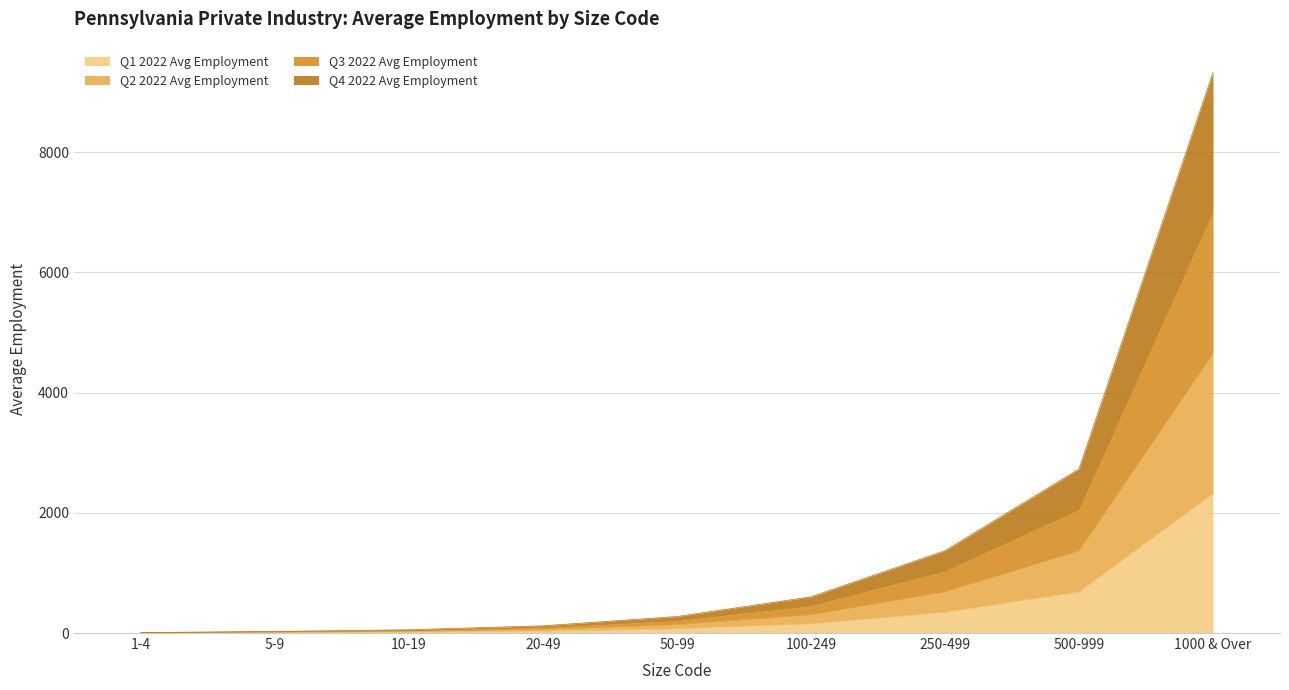

Which series has the largest total across all categories?

Q3 2022 Avg Employment